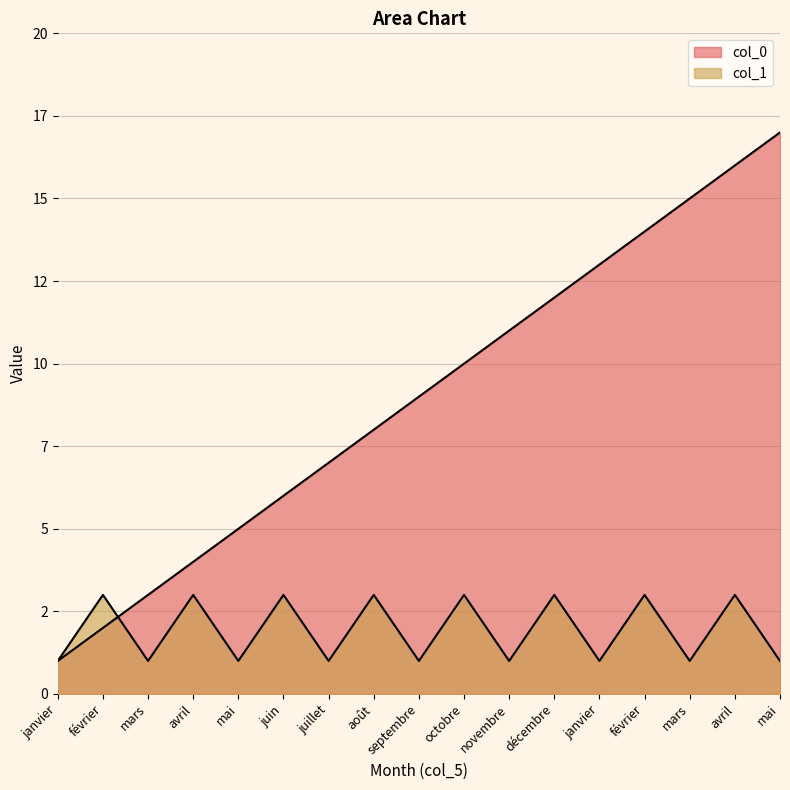

Between juillet and décembre, which series saw the biggest shift?

col_0